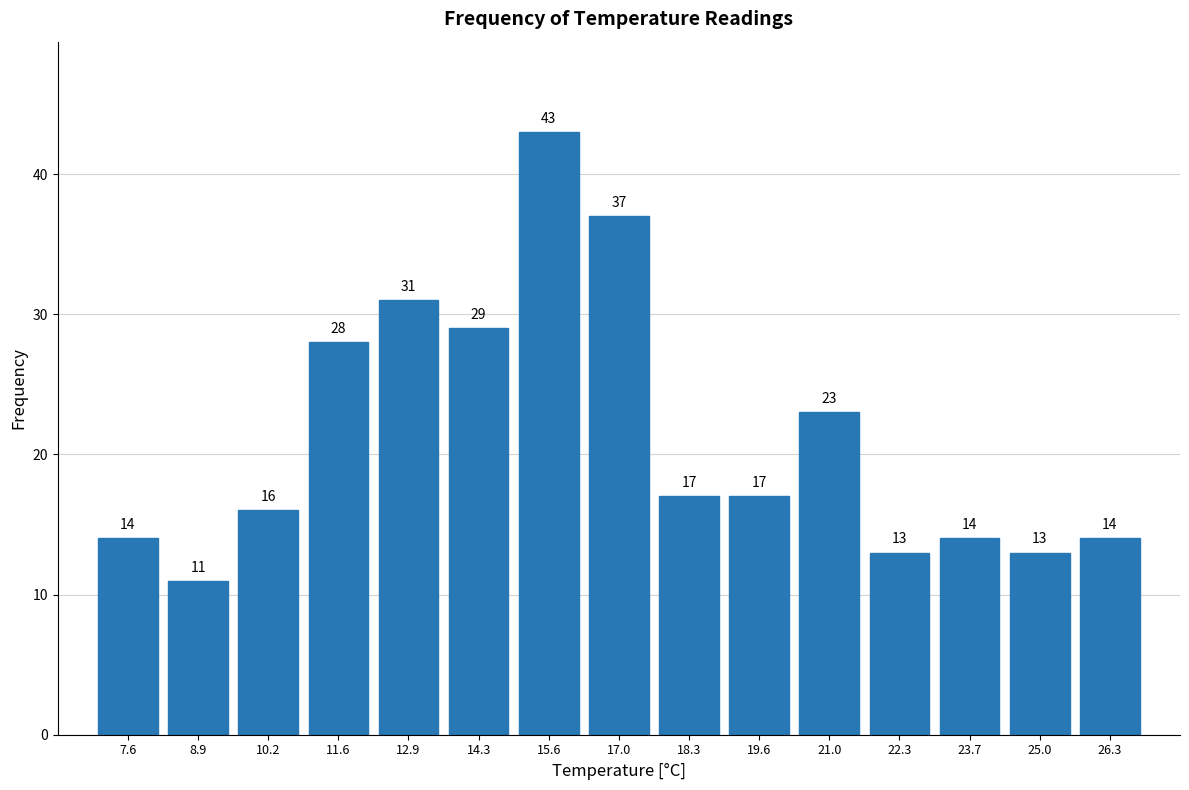

Reading left to right, transcribe this chart: for each bar, give the range it covers on the x-axis and its height. The bar edges are not printed on the chart, so give them approximately, as read against the axis.

6.90 to 8.24: 14
8.24 to 9.58: 11
9.58 to 10.92: 16
10.92 to 12.26: 28
12.26 to 13.60: 31
13.60 to 14.94: 29
14.94 to 16.28: 43
16.28 to 17.62: 37
17.62 to 18.96: 17
18.96 to 20.30: 17
20.30 to 21.64: 23
21.64 to 22.98: 13
22.98 to 24.32: 14
24.32 to 25.66: 13
25.66 to 27.00: 14